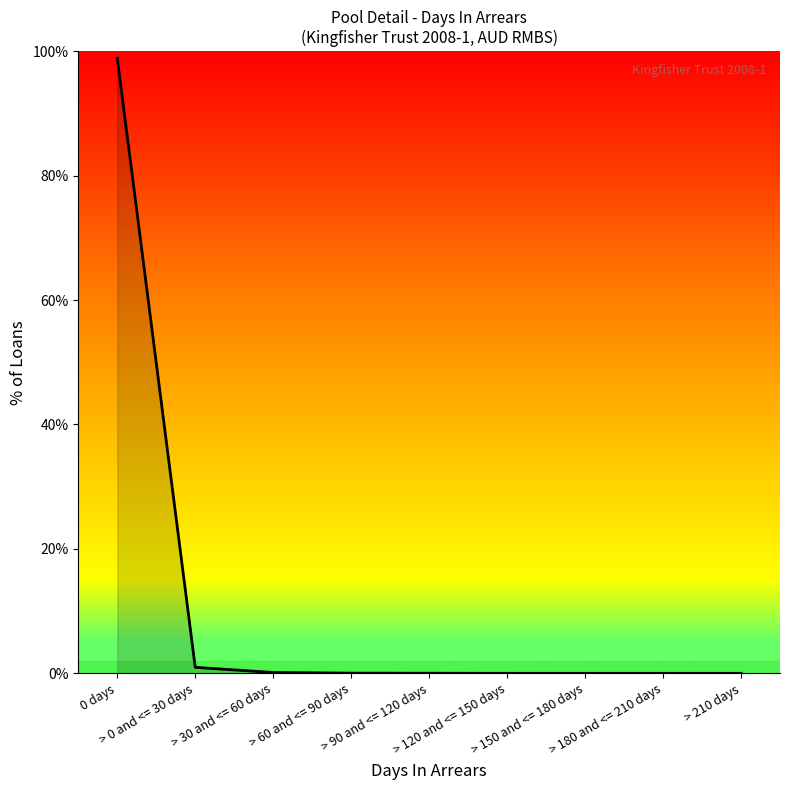

What is the change in value from 0 days to > 120 and <= 150 days?

-98.9